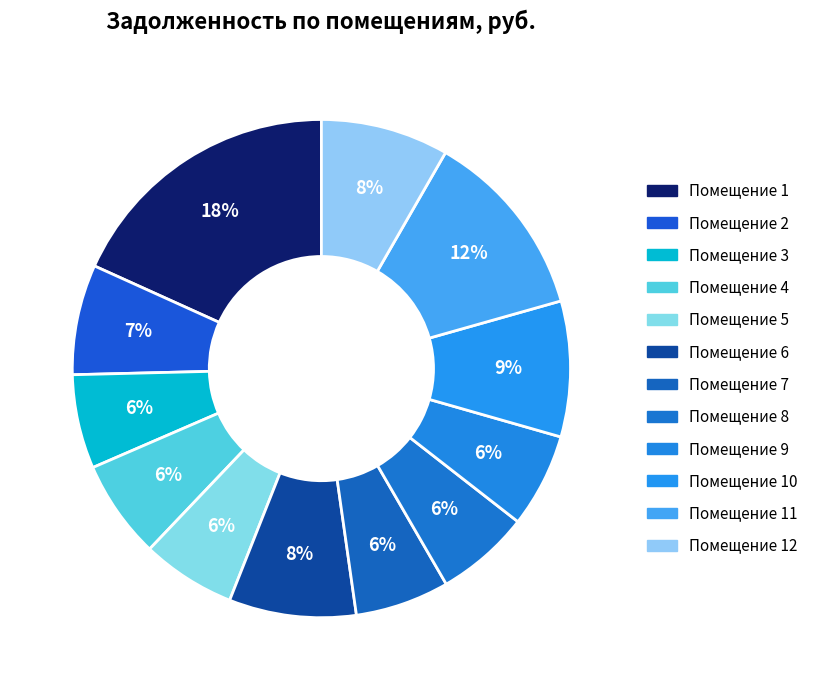

Count the number of slices in the pie.

12